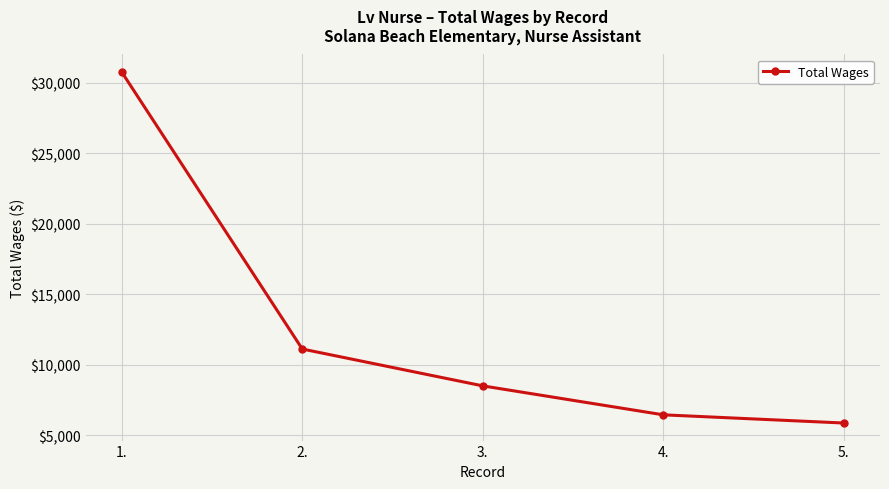

What is the sum of all values?

62649